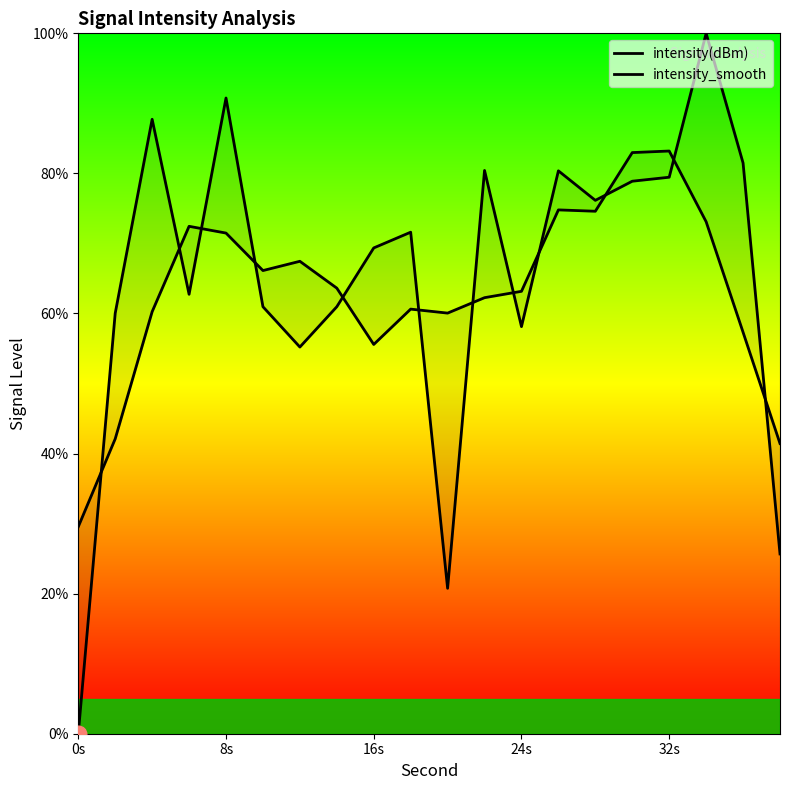

Does the chart display data point markers on the line(s)?

No